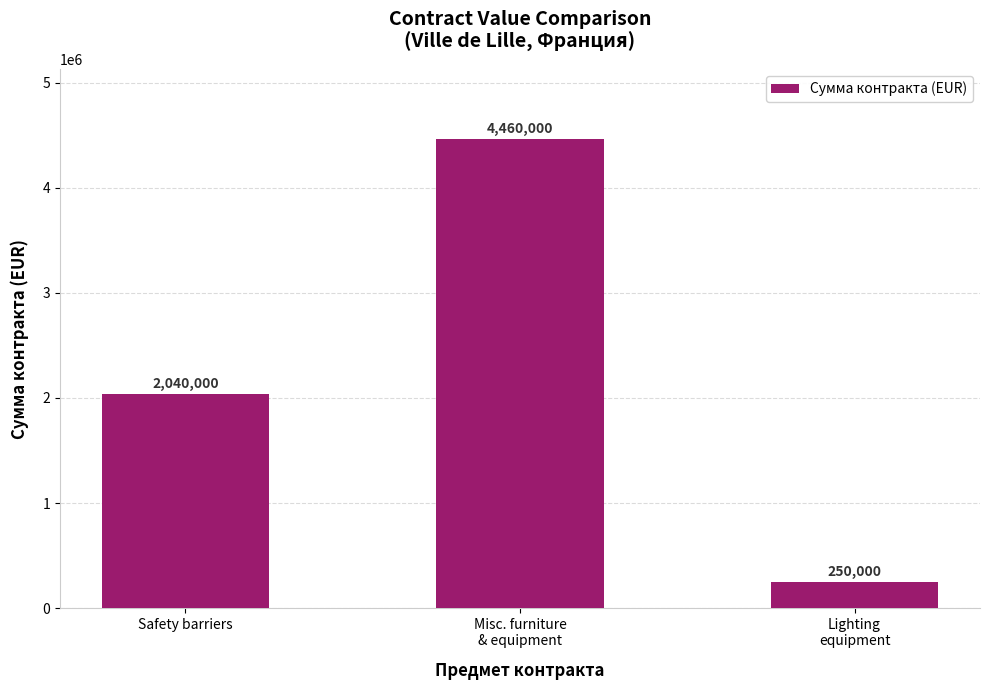

At which category does the chart reach its minimum across all series?

Lighting
equipment